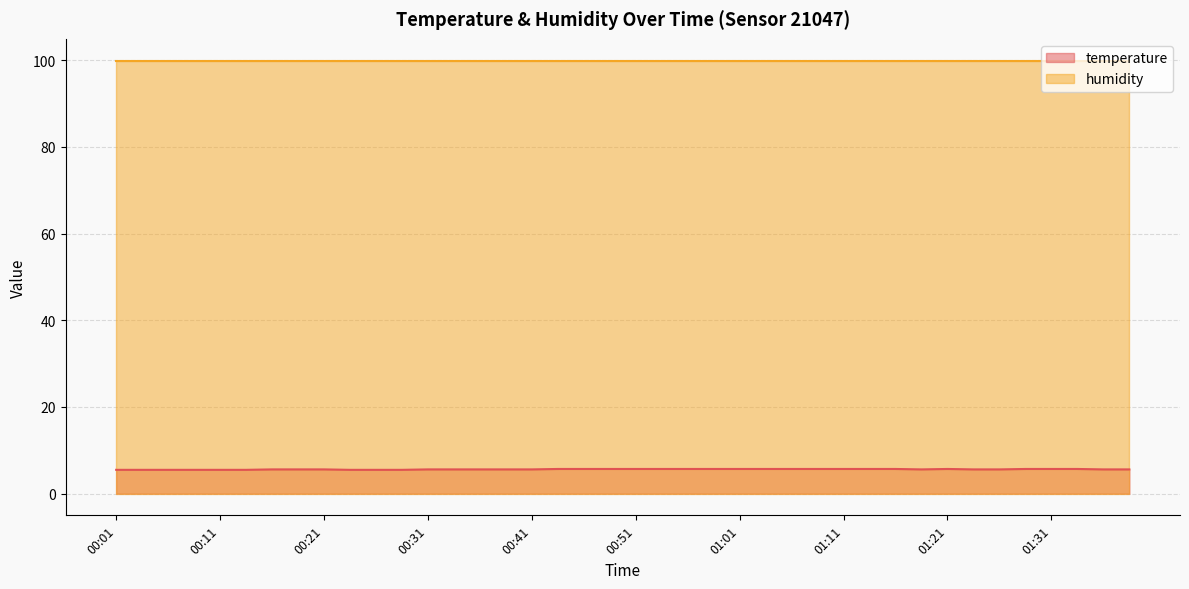

What is the change in value from 00:23 to 00:51?

+0.2